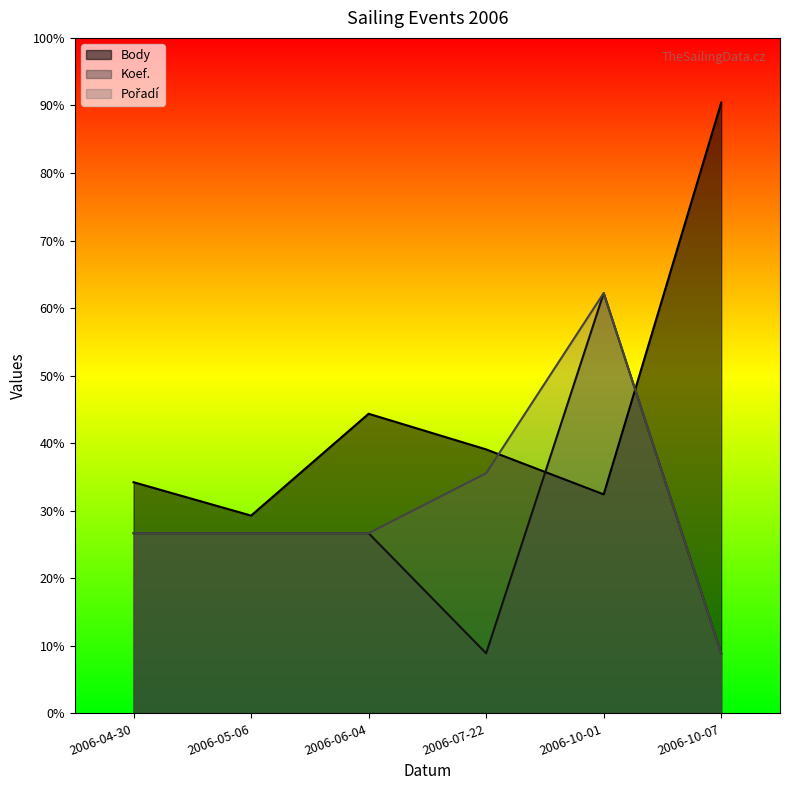

Reading left to right, what are all the values shown in this chart?

Body: 3080	2635	3992	3517	2918	8138
Koef.: 2400	2400	2400	800	5600	800
Pořadí: 2400	2400	2400	3200	5600	800